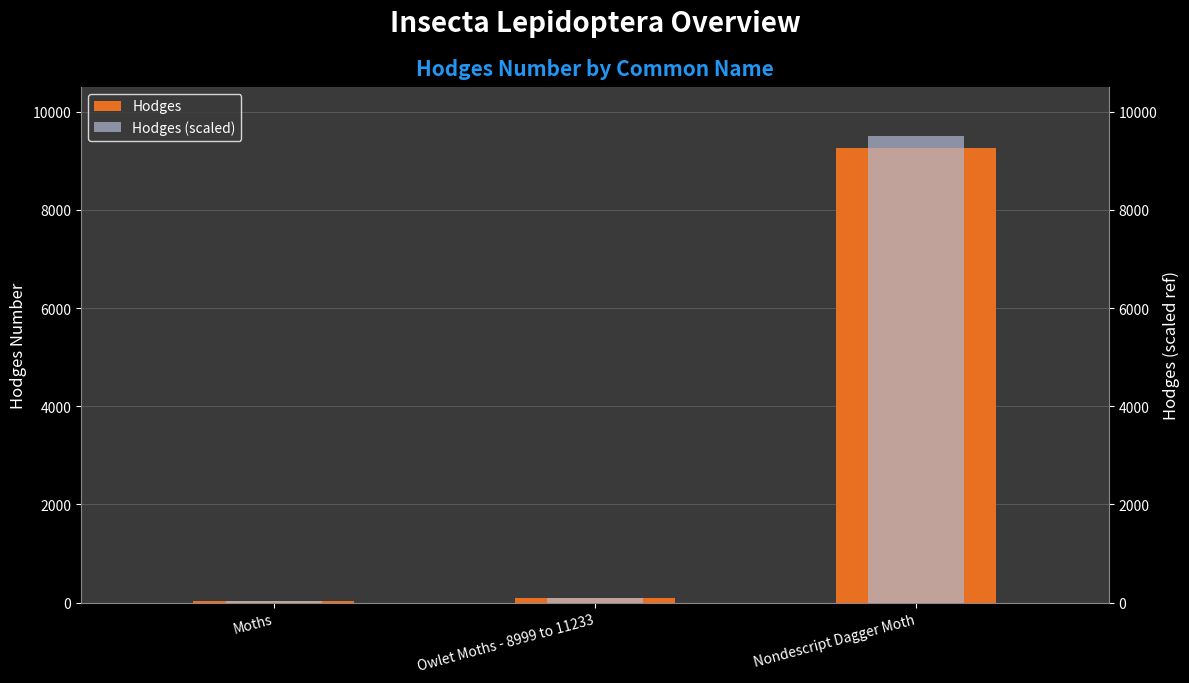

What position from the left is Nondescript Dagger Moth?

3